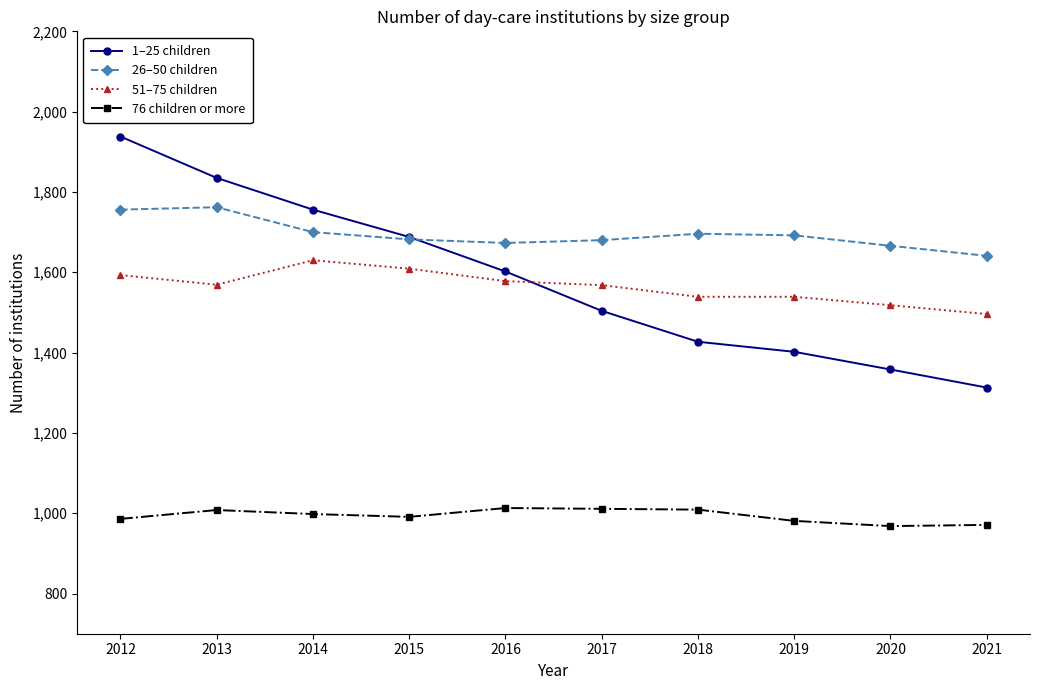

Between 2017 and 2021, which series saw the biggest shift?

1–25 children